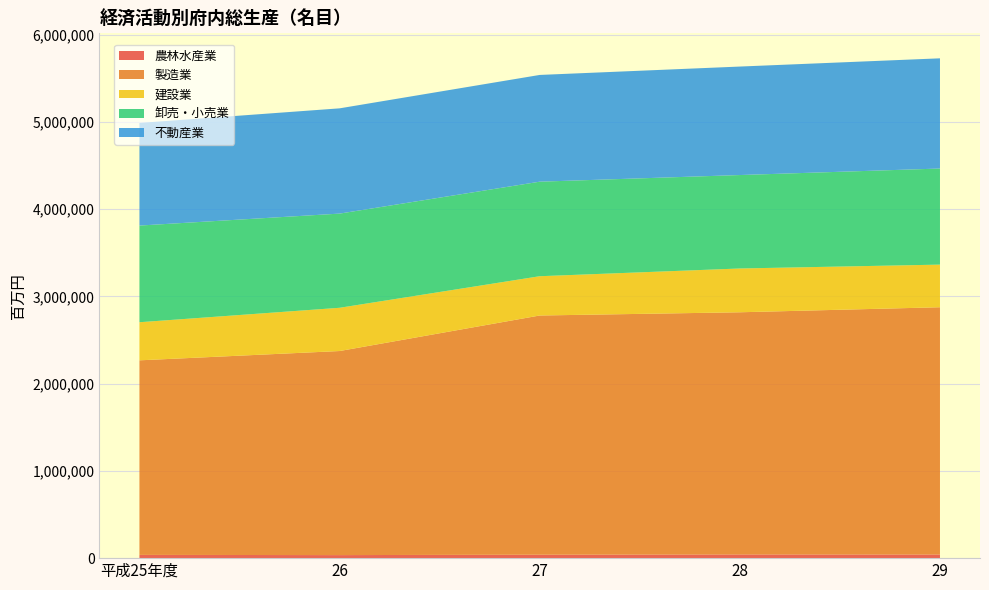

Reading left to right, list all the values displayed in this chart.

農林水産業: 37285	34788	39757	42636	41885
製造業: 2230636	2339768	2742160	2776301	2834729
建設業: 436779	495774	450326	502000	488638
卸売・小売業: 1108309	1079805	1083861	1071363	1101697
不動産業: 1176399	1206872	1223887	1243817	1263532